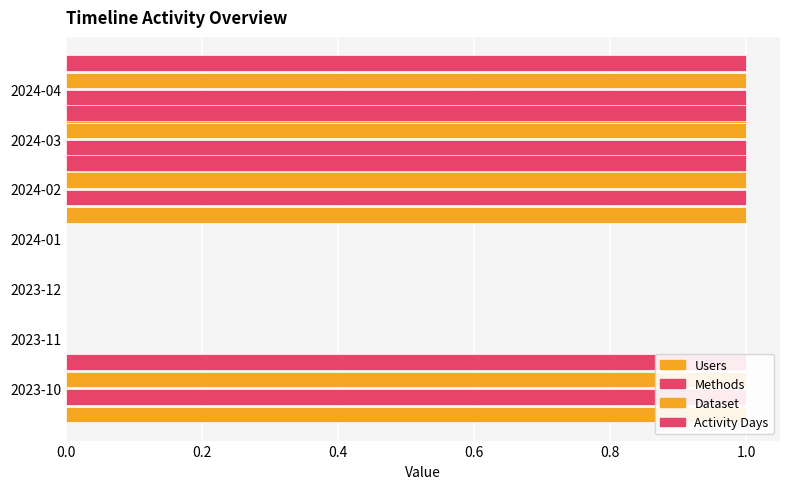

What position from the left is 0.0?

1